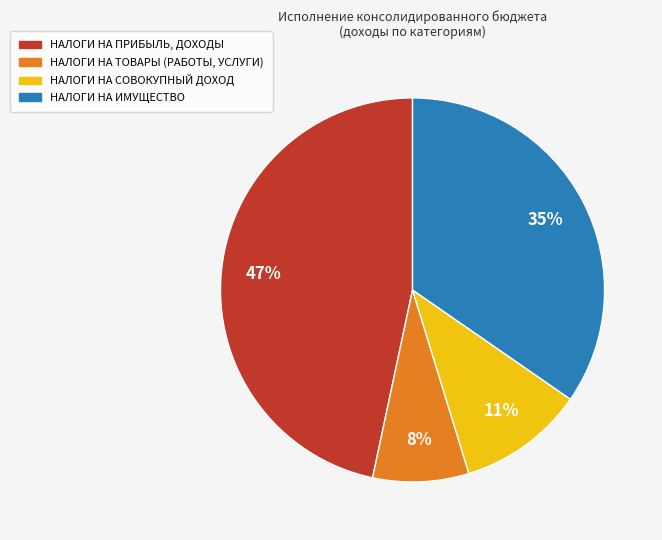

Is there a majority slice in this chart?

No